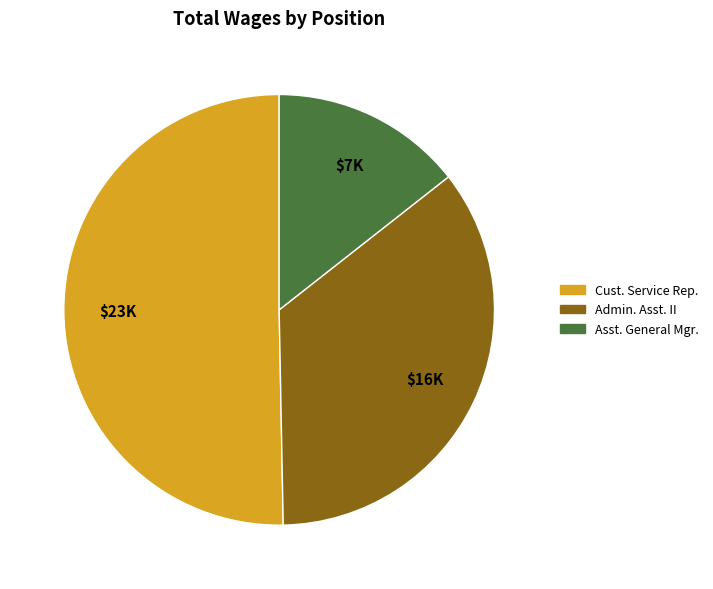

Is there any slice that represents more than half of the pie?

Yes